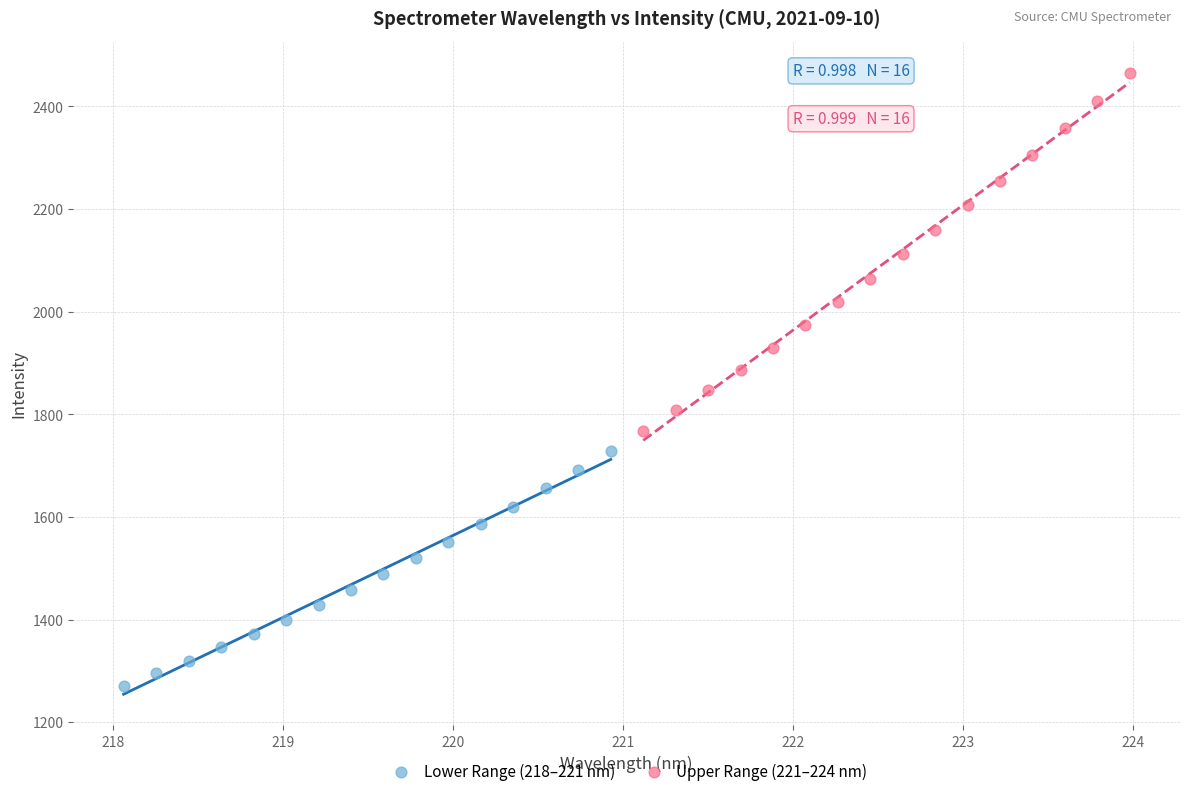

What are all the series names shown in the legend?

Lower Range (218–221 nm), Upper Range (221–224 nm)